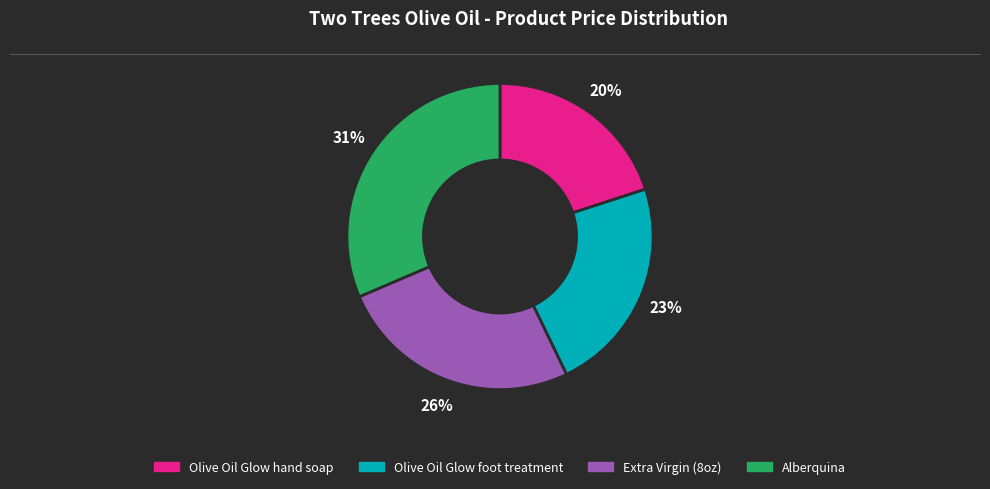

How many slices are in this pie chart?

4